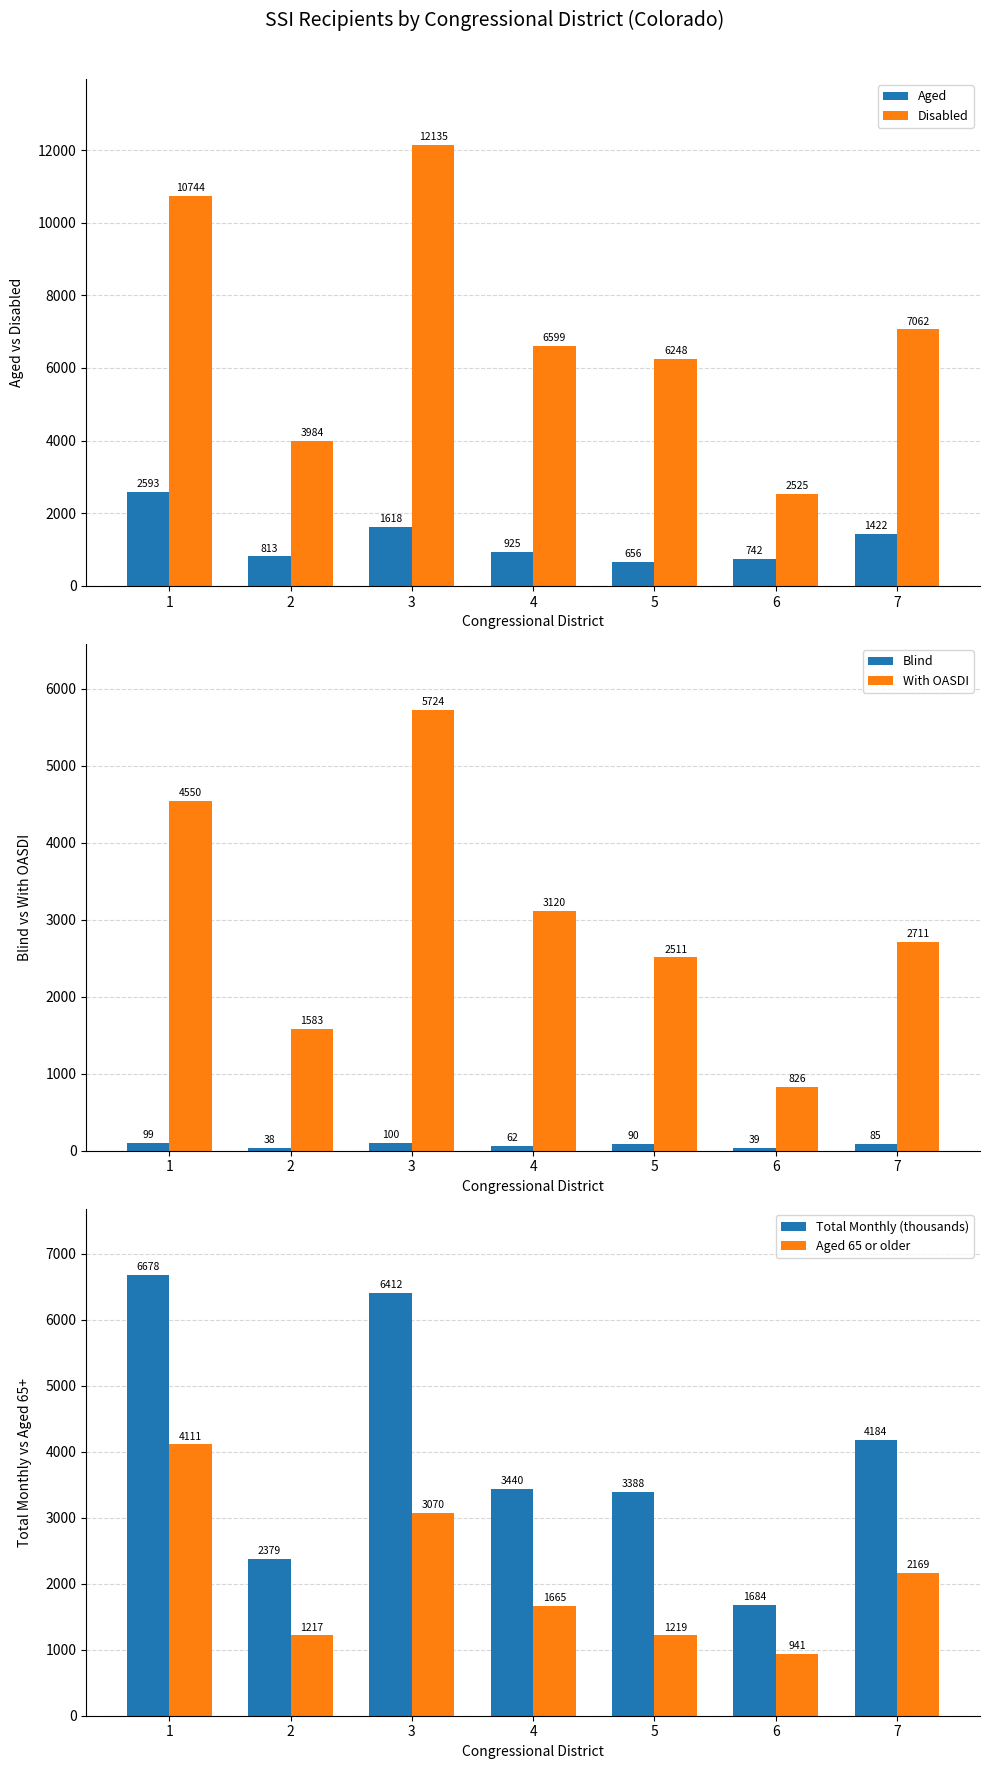

What is the greatest value displayed?

12135